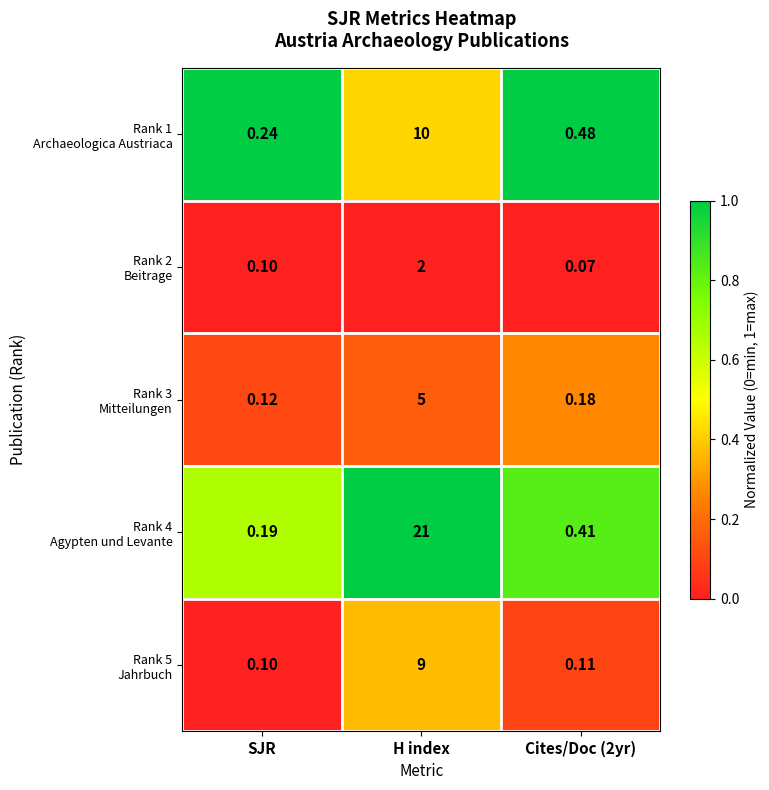

Which label corresponds to the largest value in the chart?

H index